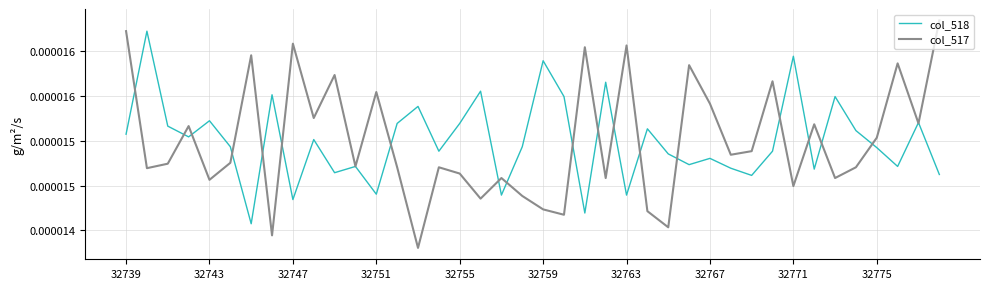

Is this an area chart (filled region under the line)?

No